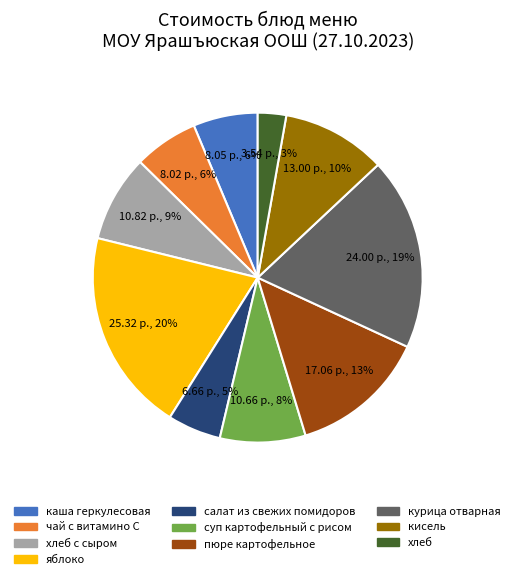

To the nearest percent, what is the average slice percentage?

10%